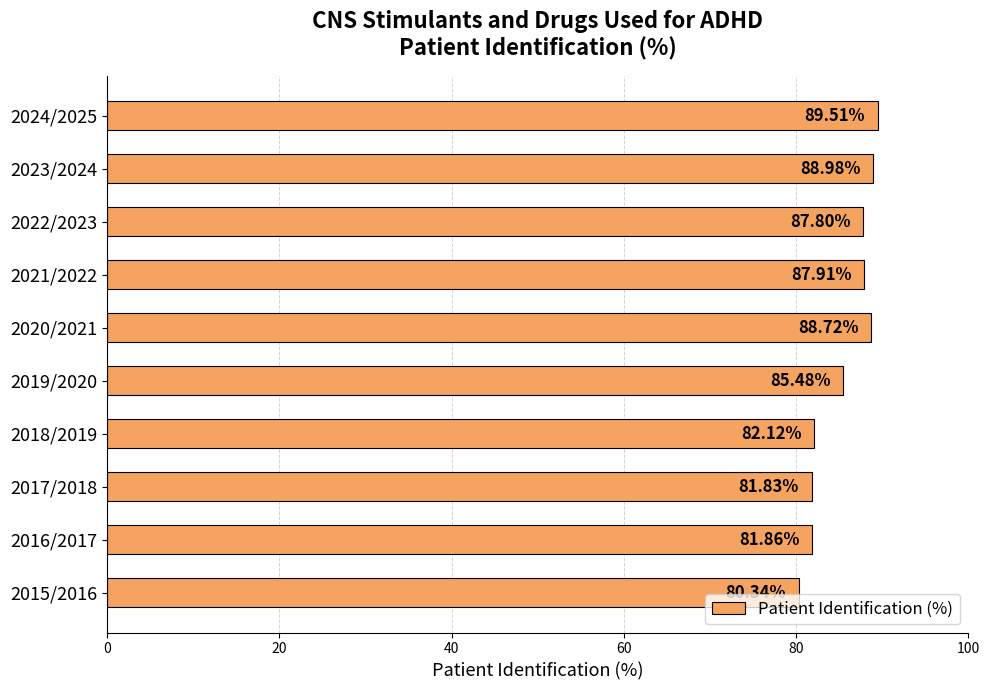

What is the sum of the values at 2021/2022 and 2020/2021?

176.6